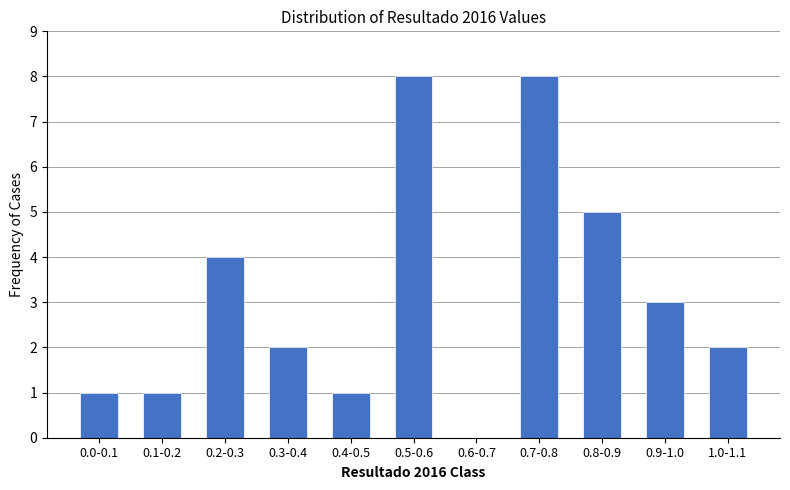

Reading left to right, extract all data points from this chart.

0.0-0.1=1	0.1-0.2=1	0.2-0.3=4	0.3-0.4=2	0.4-0.5=1	0.5-0.6=8	0.6-0.7=0	0.7-0.8=8	0.8-0.9=5	0.9-1.0=3	1.0-1.1=2